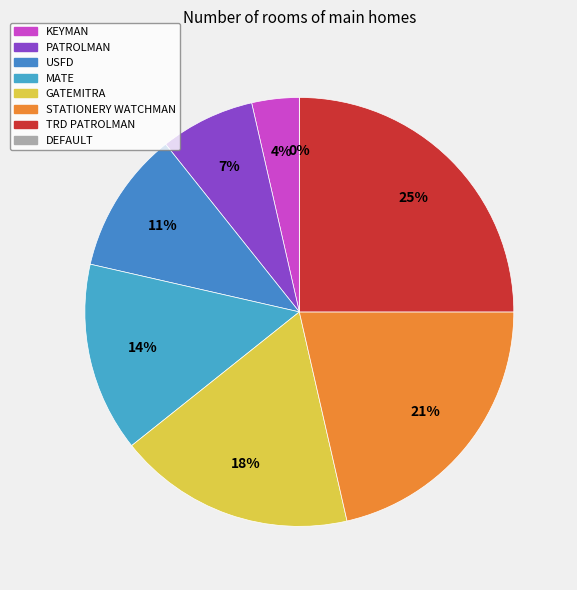

What is the change in value from USFD to DEFAULT?

-3